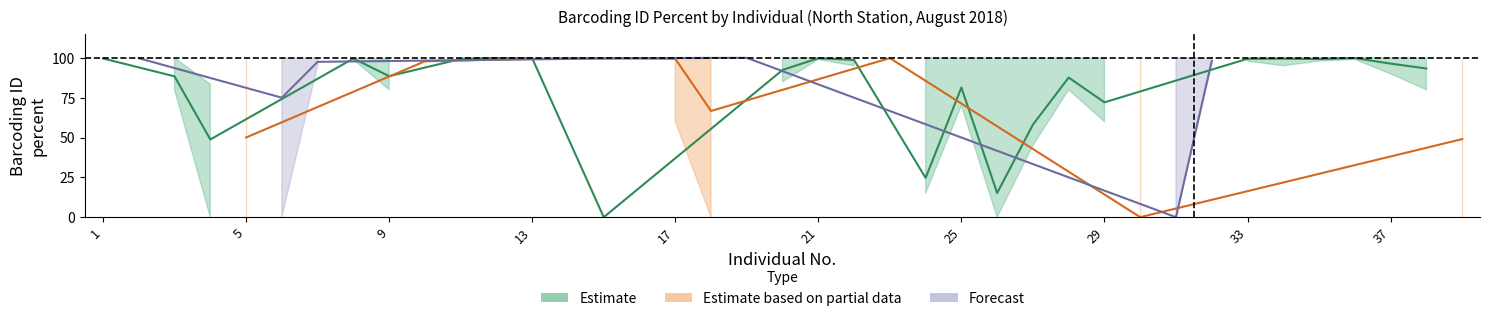

True or false: North_upper and North_lower intersect in this chart.

False